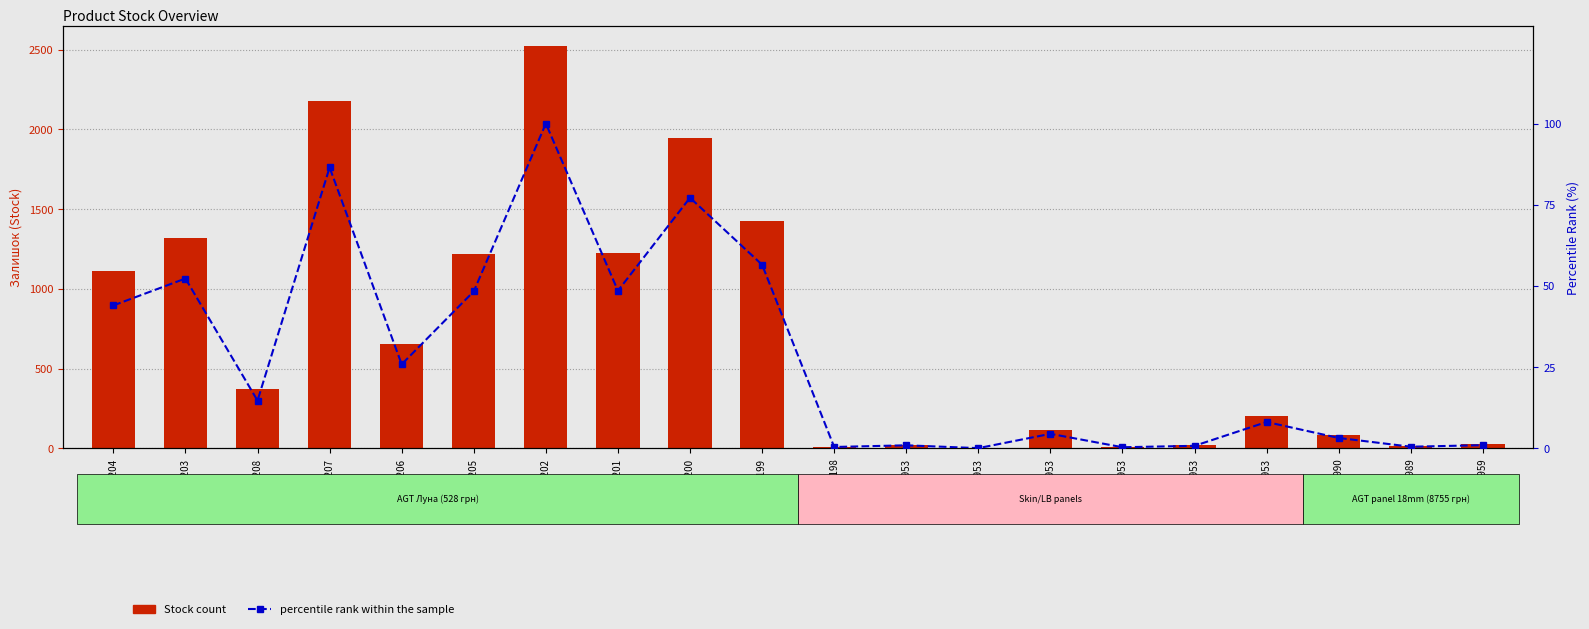

Reading right to left, extract all data points from this chart.

Stock count: 257261959=25.0	257261989=13.0	257261990=81.0	283331953=205.0	283361953=20.0	283391953=9.0	283421953=113.0	283451953=2.0	283481953=24.0	248922198=11.0	284032199=1426.0	284032200=1946.0	284032201=1224.0	284032202=2522.0	284032205=1219.0	284032206=653.0	284032207=2181.0	284032208=371.0	284032203=1319.0	284032204=1110.0
percentile rank within the sample: 257261959=1.0	257261989=0.5	257261990=3.2	283331953=8.1	283361953=0.8	283391953=0.4	283421953=4.5	283451953=0.1	283481953=1.0	248922198=0.4	284032199=56.5	284032200=77.2	284032201=48.5	284032202=100.0	284032205=48.3	284032206=25.9	284032207=86.5	284032208=14.7	284032203=52.3	284032204=44.0